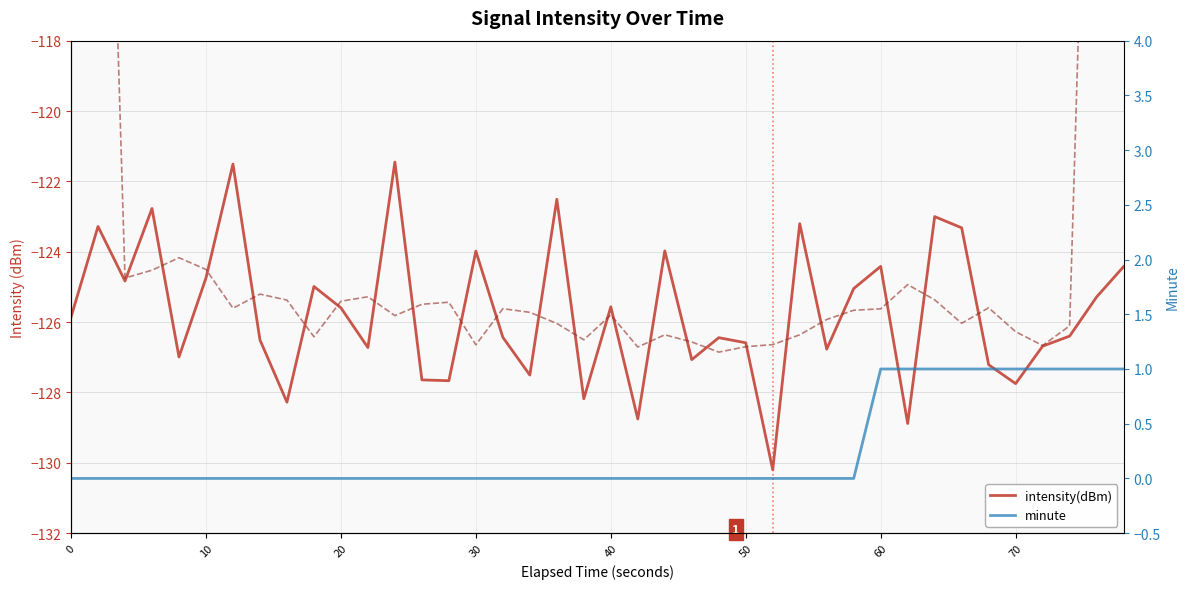

What is the value of the intensity(dBm) point at the 37th from the left?

-126.7